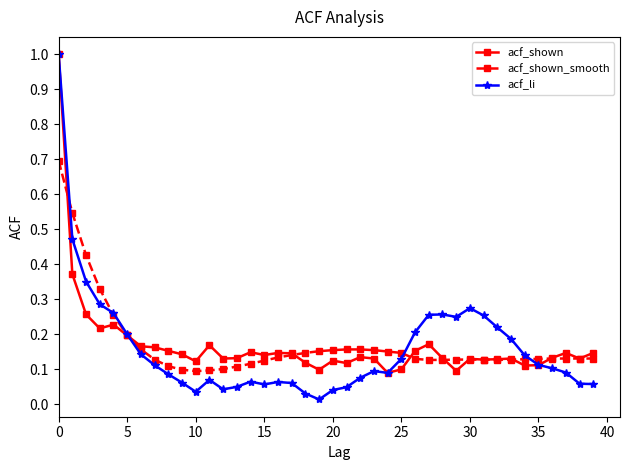

At how many categories does at least one series exceed 0?

40